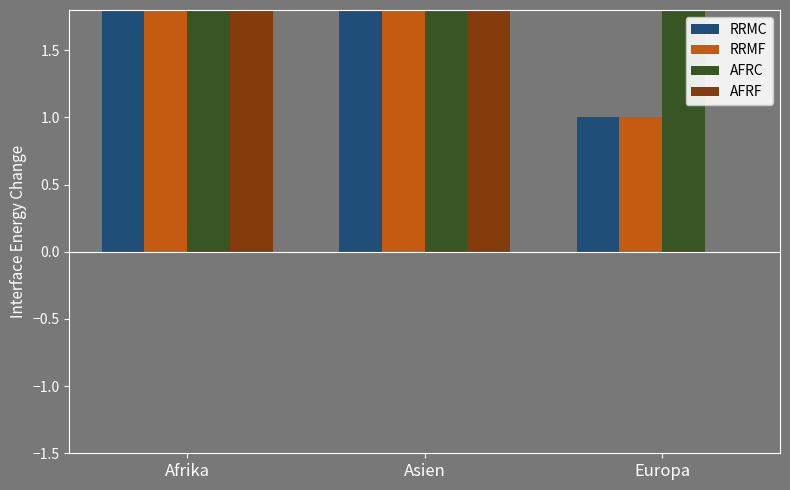

Which series has the largest total across all categories?

AFRC